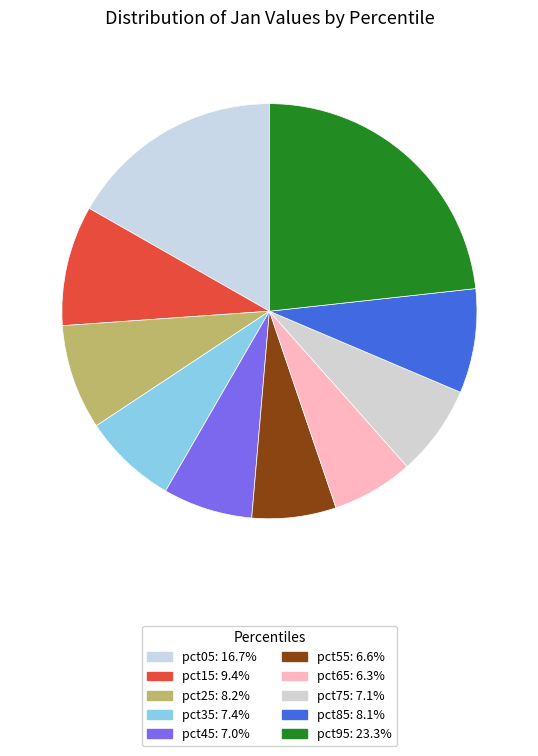

To the nearest percent, what is the average slice percentage?

10%